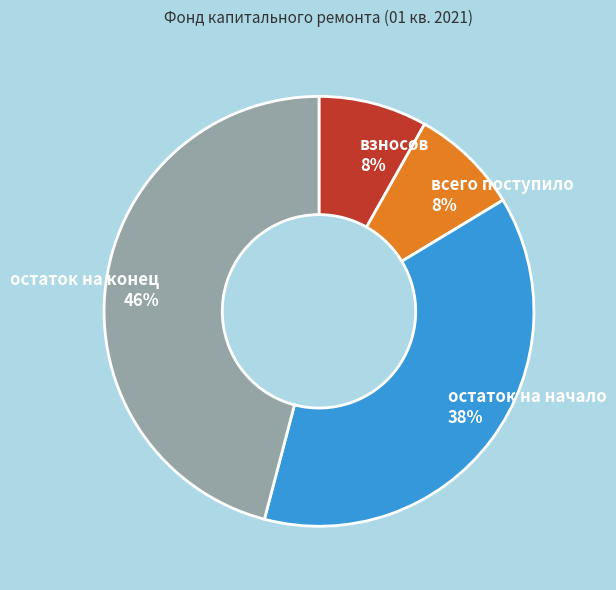

Is the sum of взносов and остаток на конец greater than half?

Yes